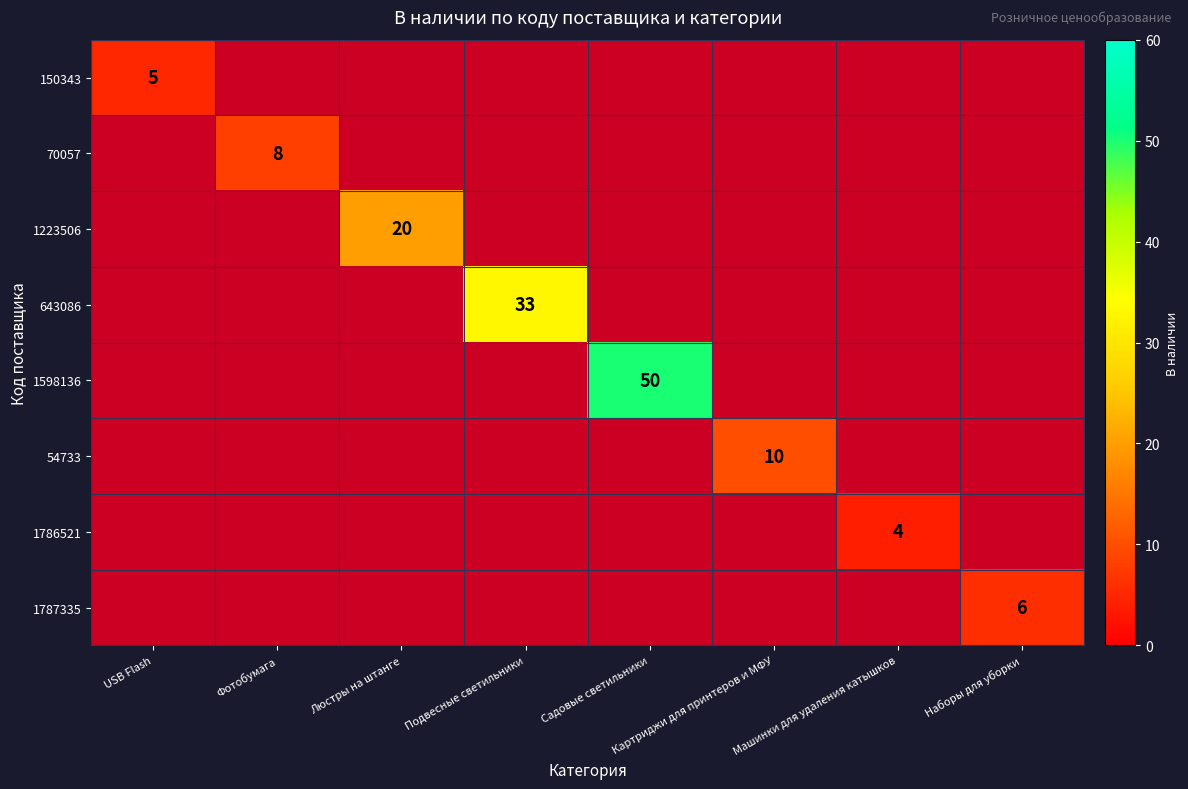

Count the number of data series in this chart.

8